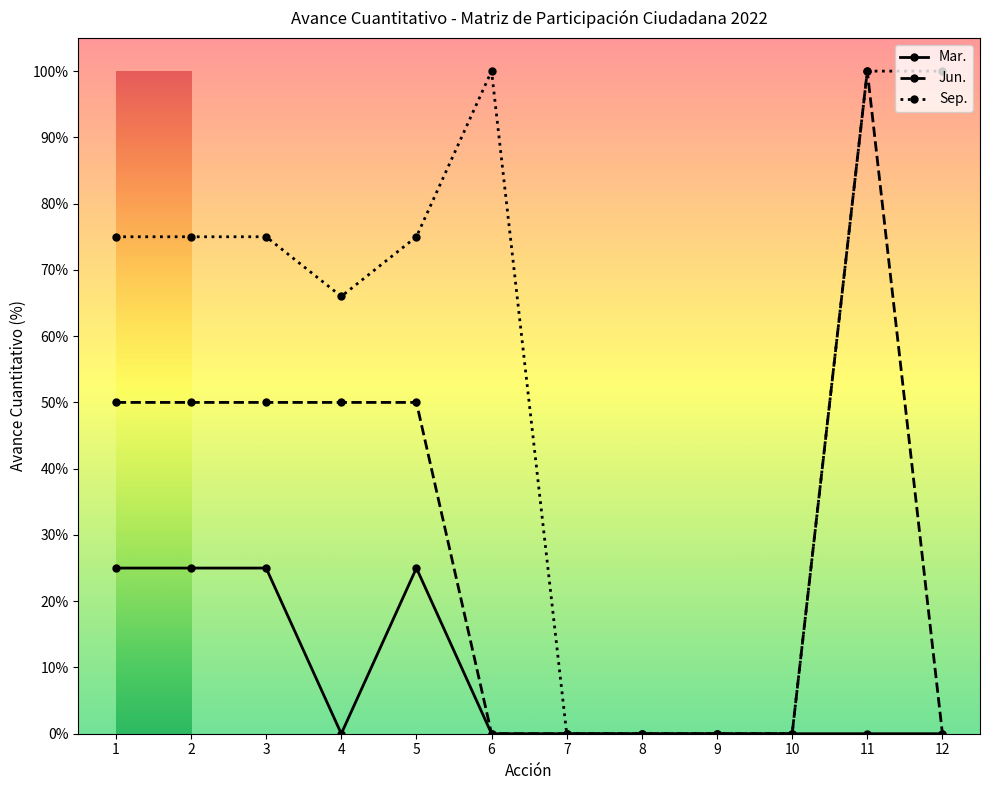

Does the chart have visible grid lines?

No